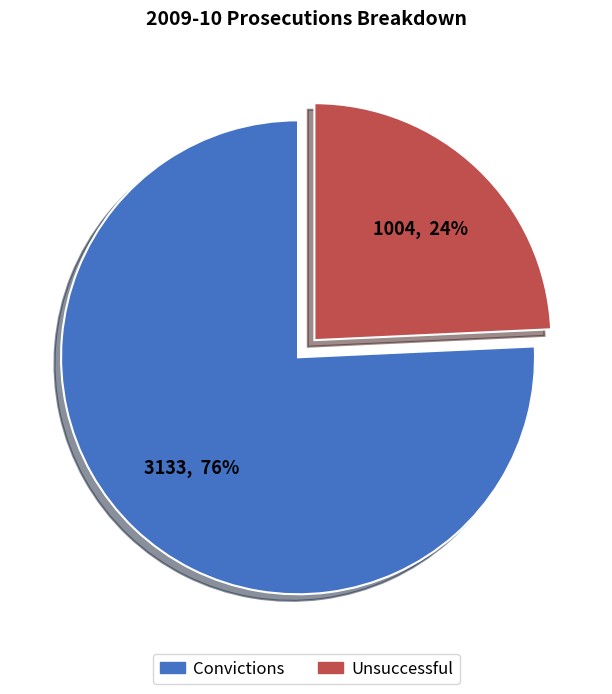

To the nearest percent, what is the average slice percentage?

50%